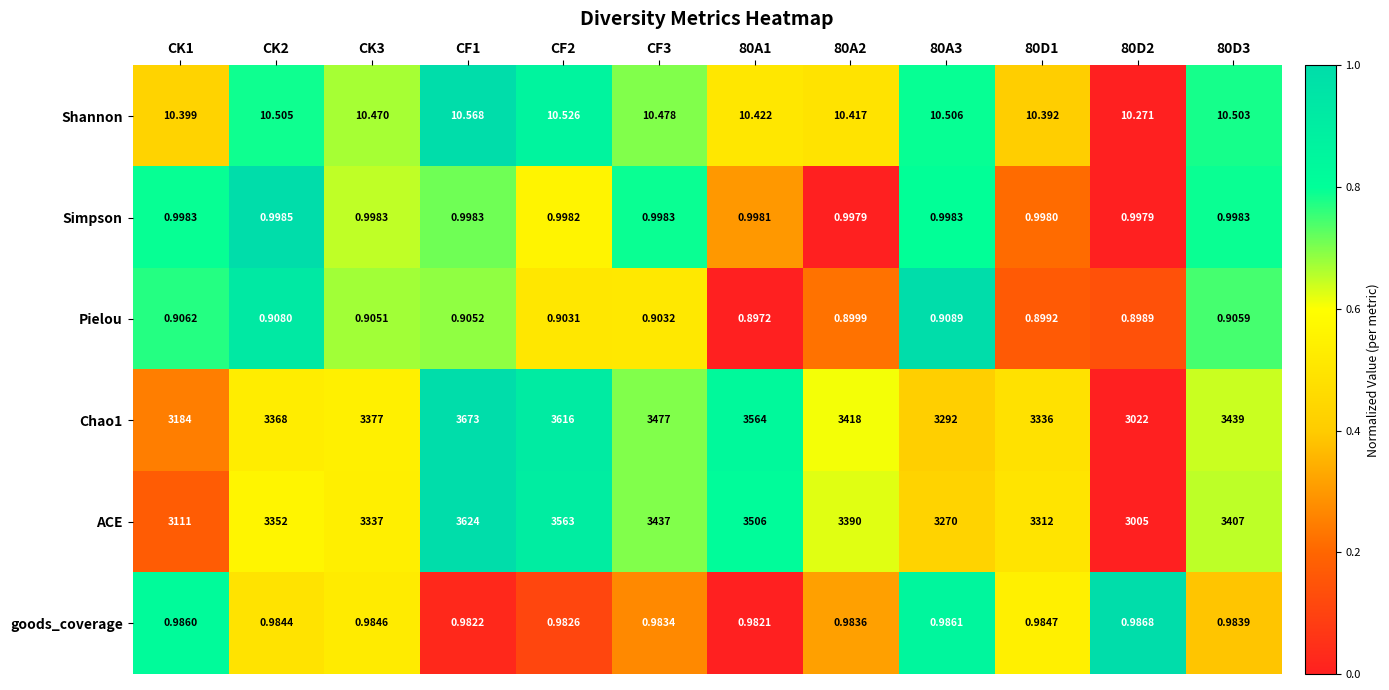

Is the value of goods_coverage at 80A3 greater than the value of Shannon at CK3?

No